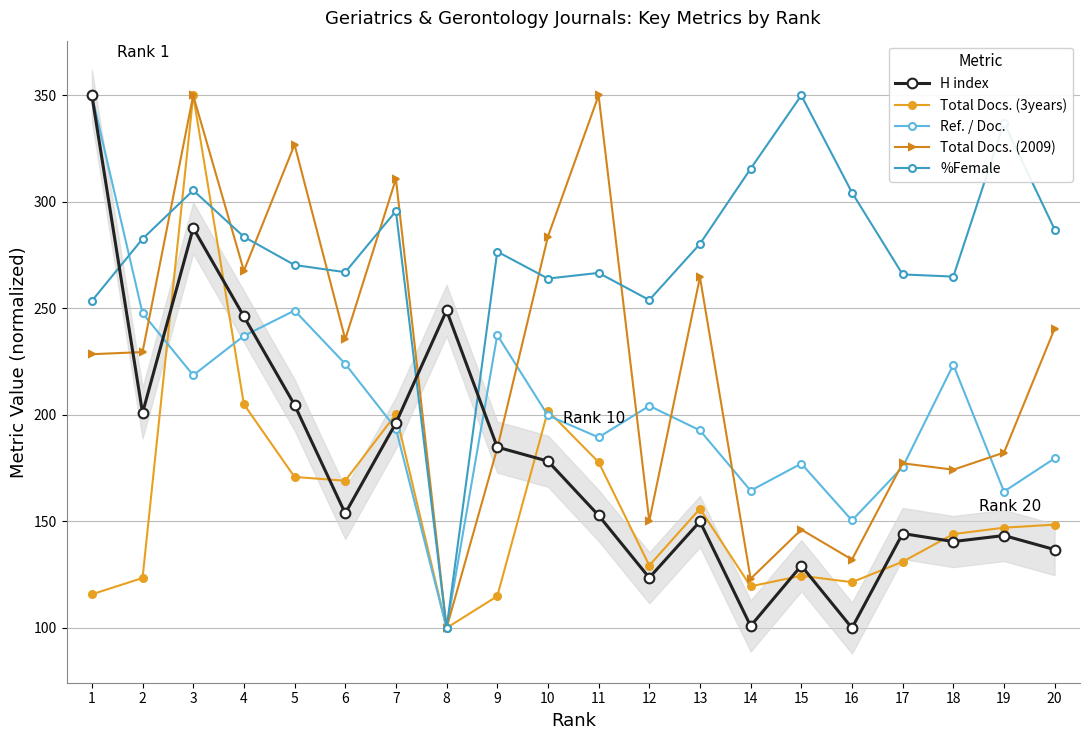

At which category does the chart reach its peak across all series?

1